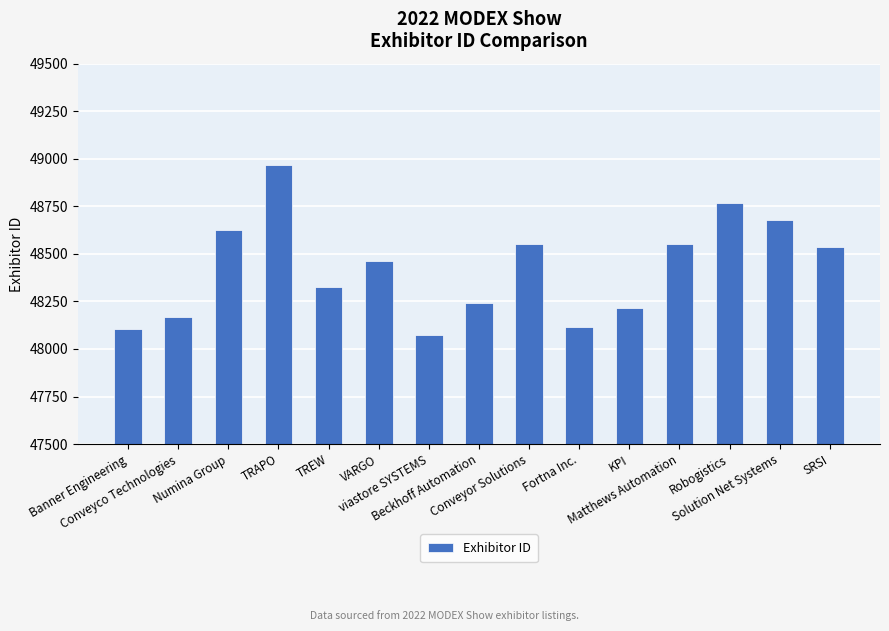

What is the minimum value shown in the chart?

48072